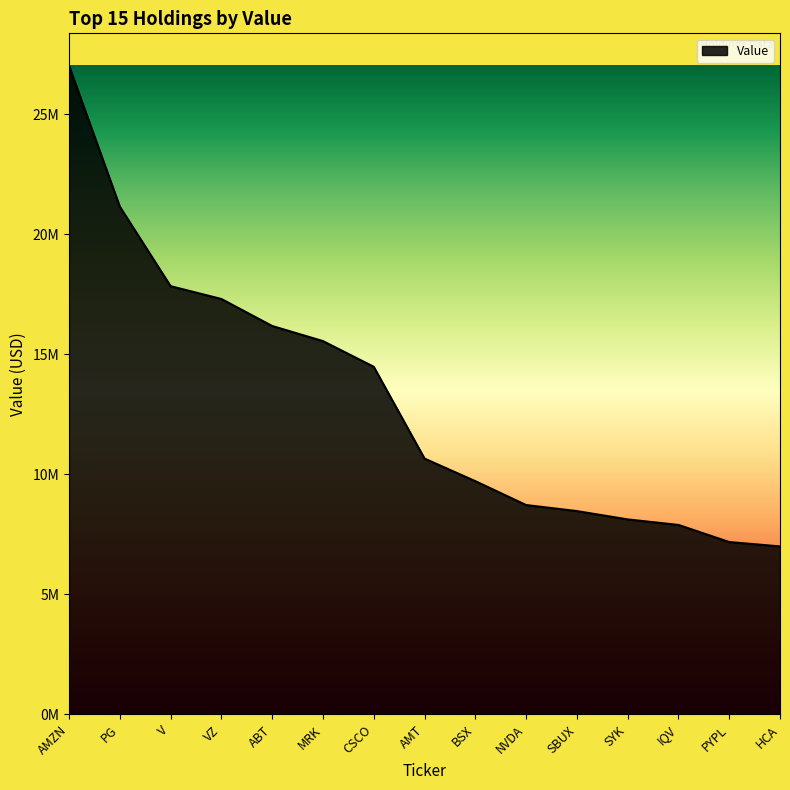

Is this an area chart (filled region under the line)?

Yes